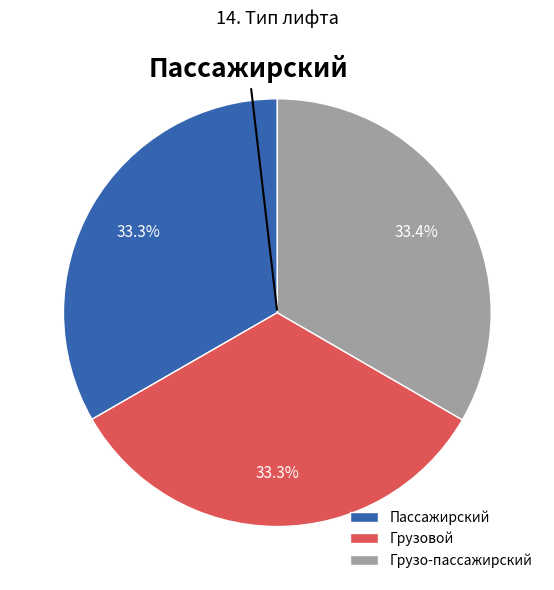

How much of the chart is everything except Грузо-пассажирский?

66.6%